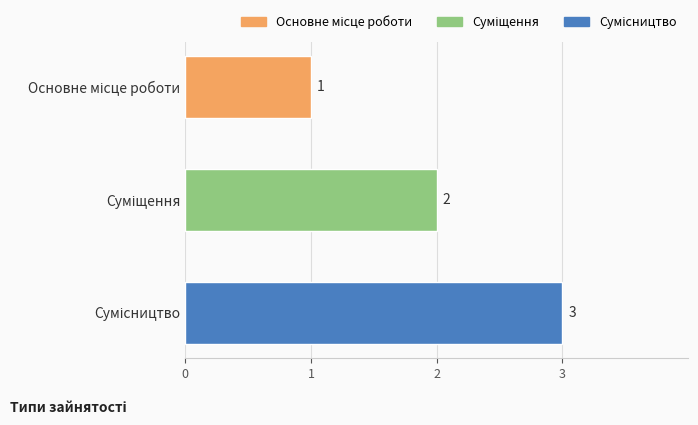

What is the average value?

2